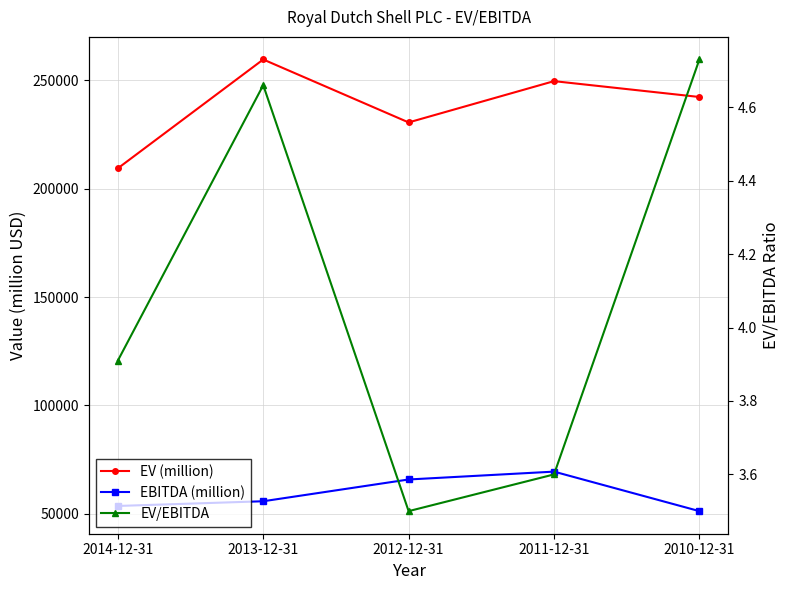

At which label is EV (million) closest to 234499?

2012-12-31